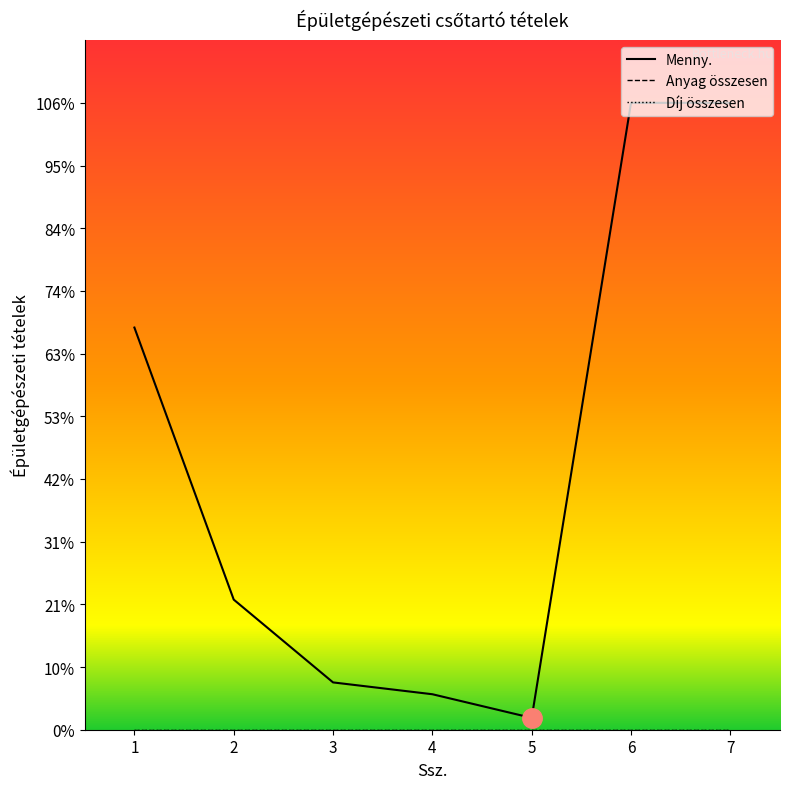

True or false: Díj összesen has more than 1 interior local peaks.

False